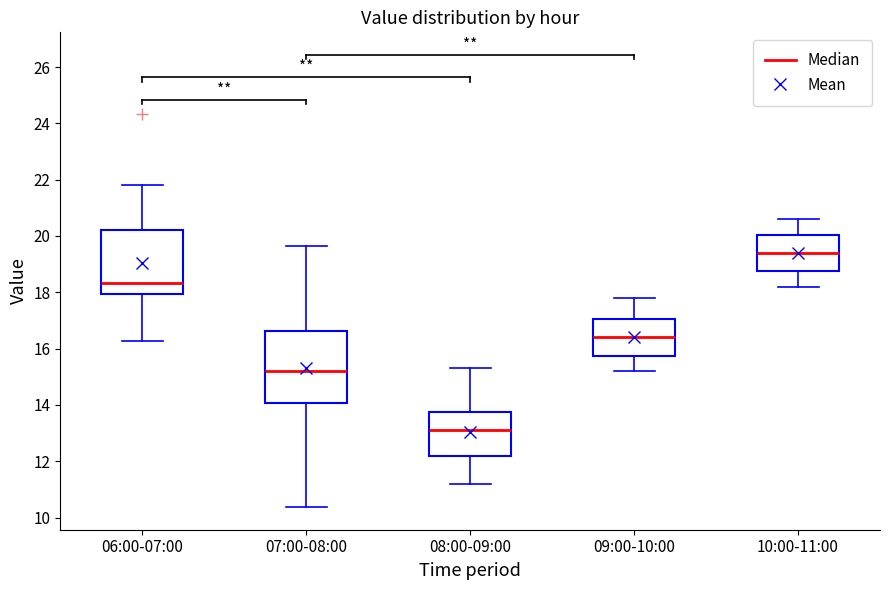

Which box's median line is the highest?

10:00-11:00